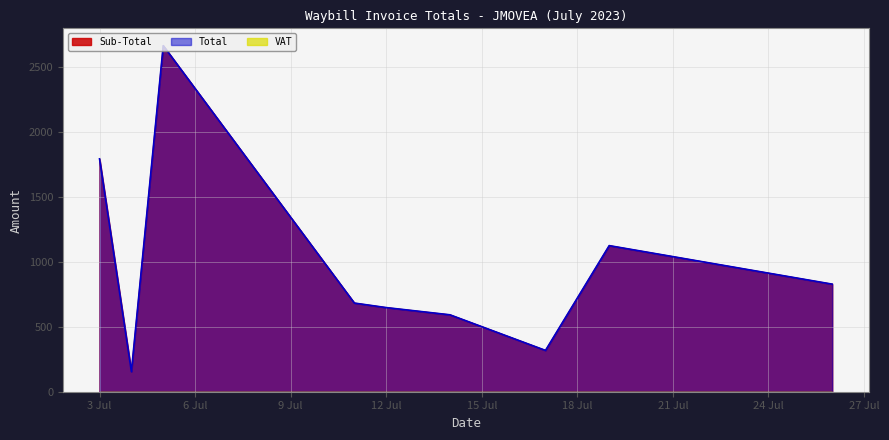

Reading left to right, transcribe all the data shown in this chart.

Sub-Total: 1792.9	154.5	2664.8	682.6	647.8	592.2	318.0	1125.0	828.3
Total: 1792.9	154.5	2664.8	682.6	647.8	592.2	318.0	1125.0	828.3